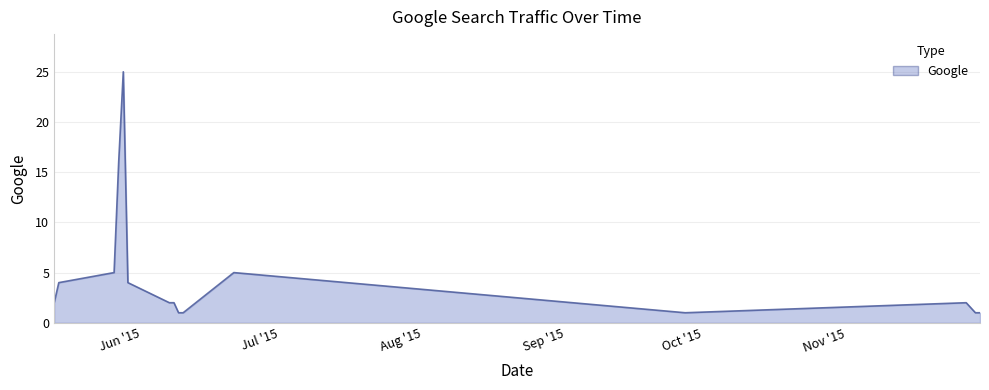

What is the smallest value displayed?

1